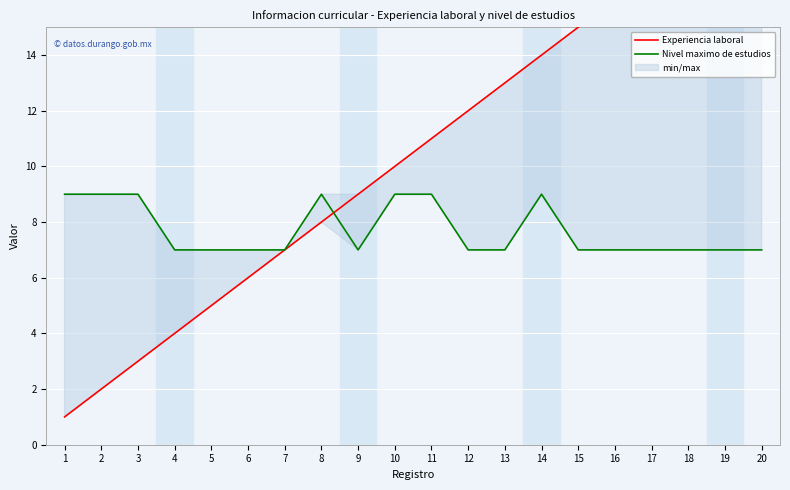

Which series ends up on top after the final intersection of Nivel maximo de estudios and Experiencia laboral?

Experiencia laboral